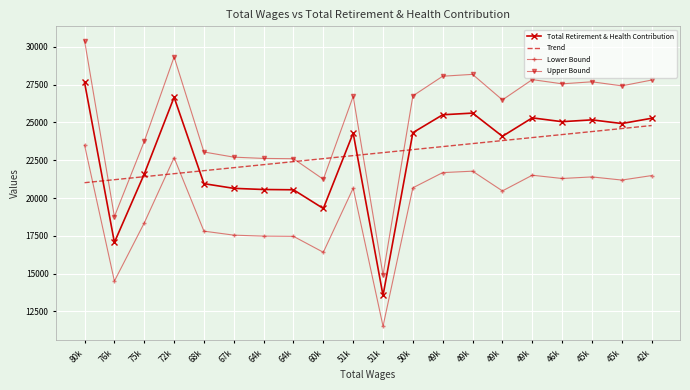

At which category does Lower Bound reach its first local peak?

72k